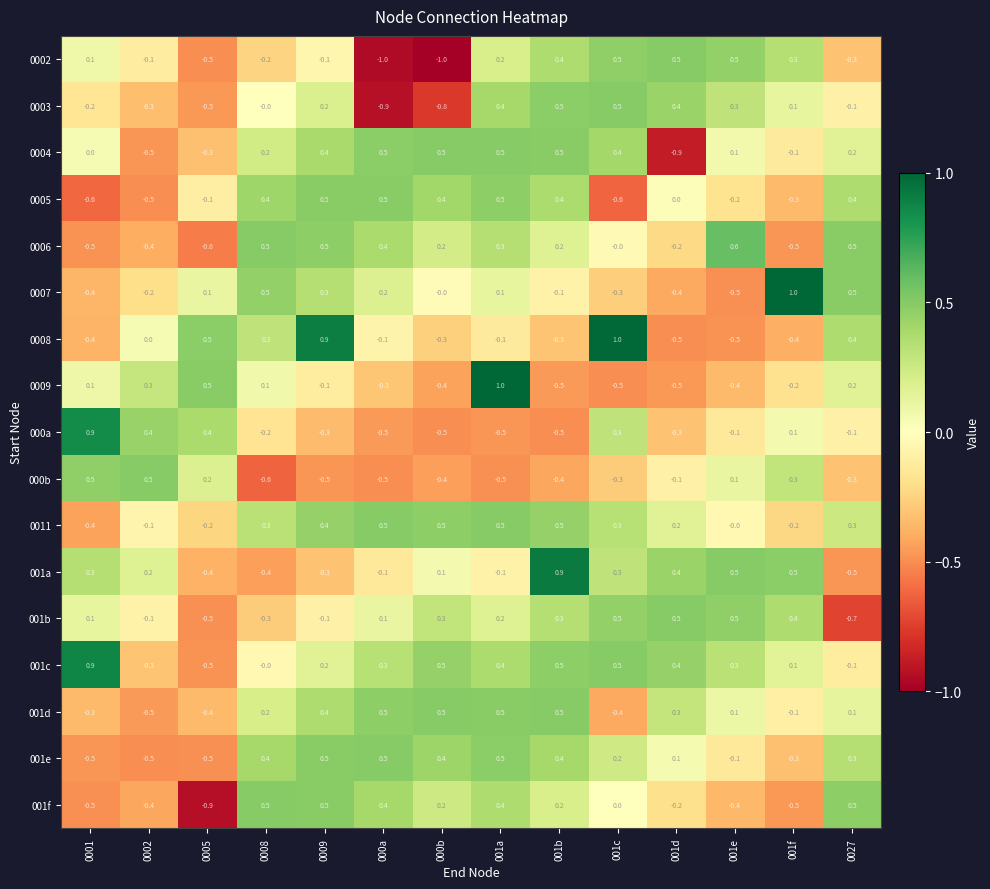

Where is 0005 nearest to the value 0?

001d